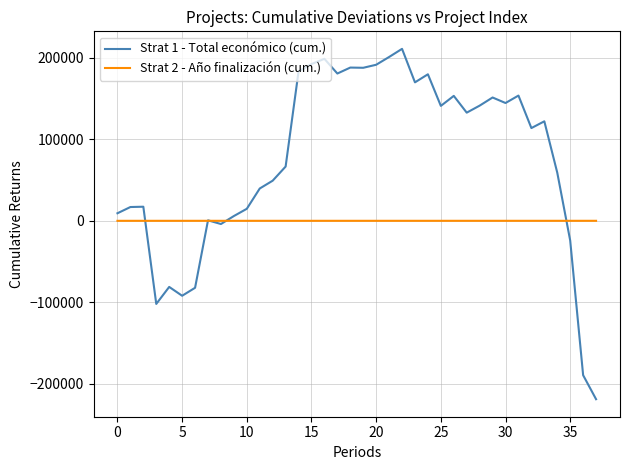

What is the lowest value of the Strat 1 - Total económico (cum.) series?

-218960.0